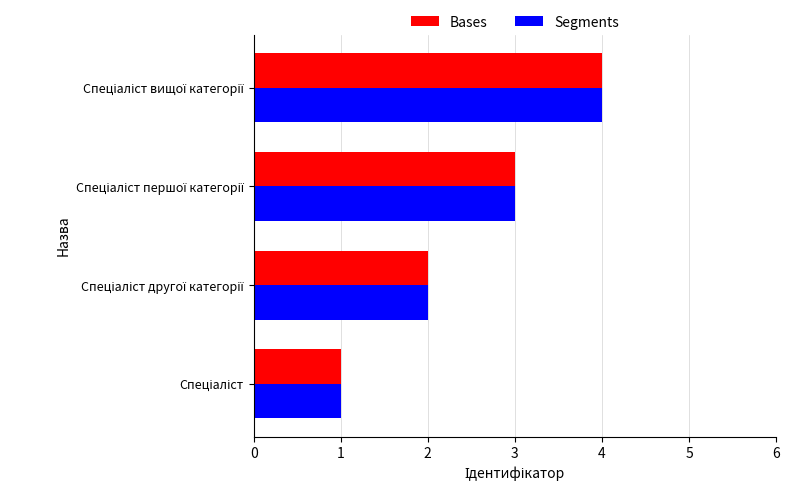

What is the highest value of the Segments series?

4